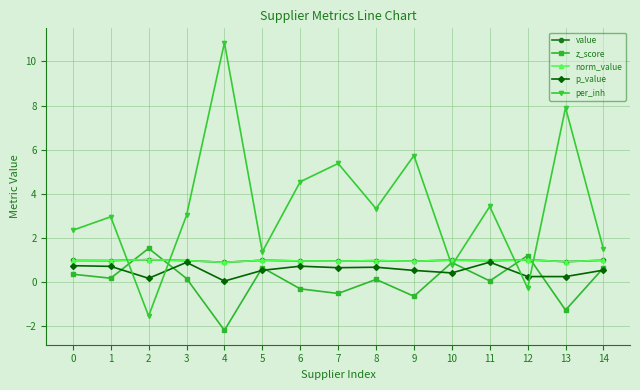

Between which two adjacent categories do value and z_score first intersect?

1 and 2